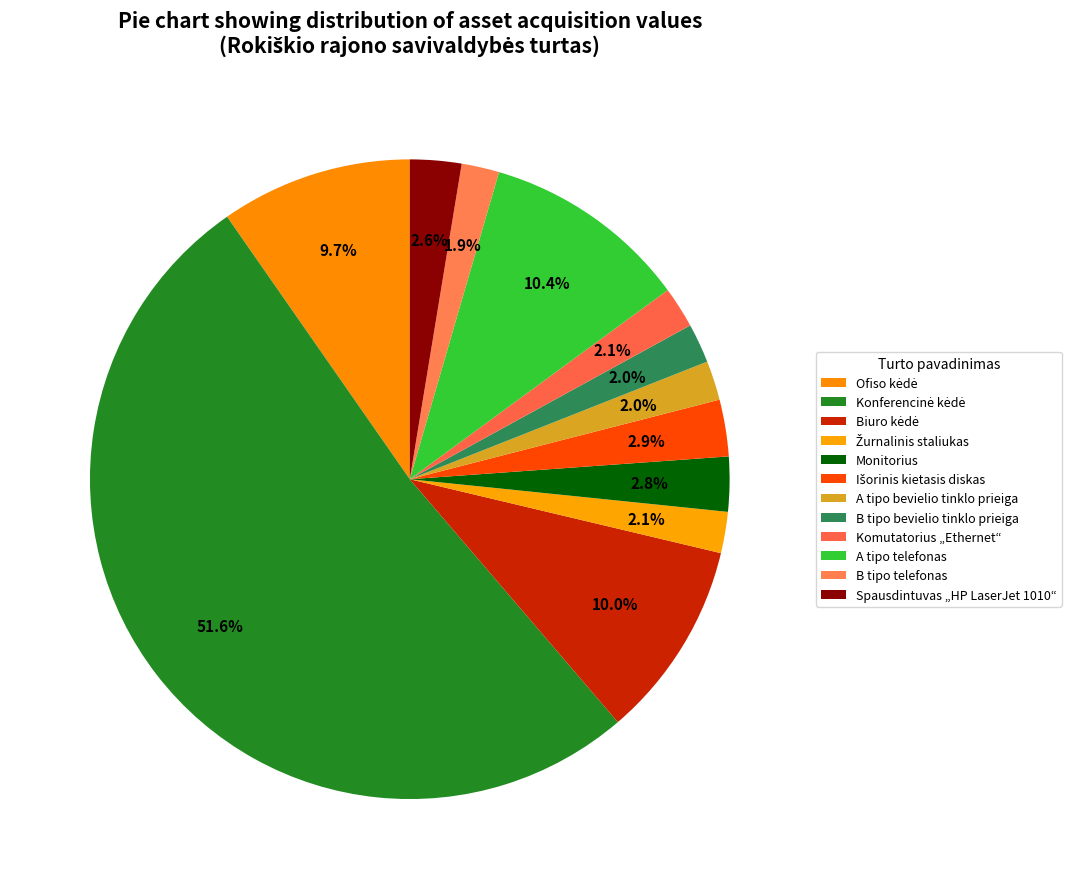

How many slices are in this pie chart?

12